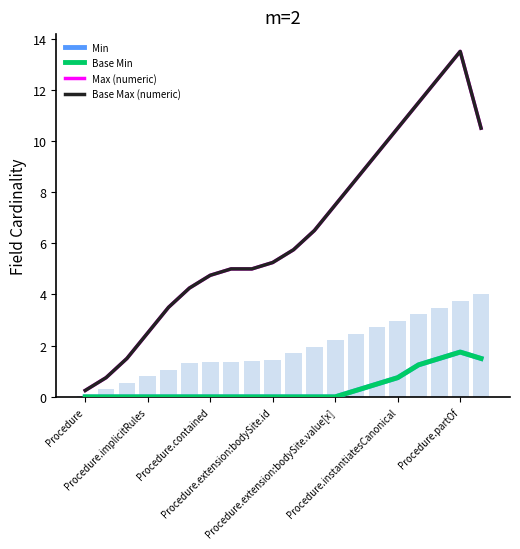

How many categories are shown in the chart?

20